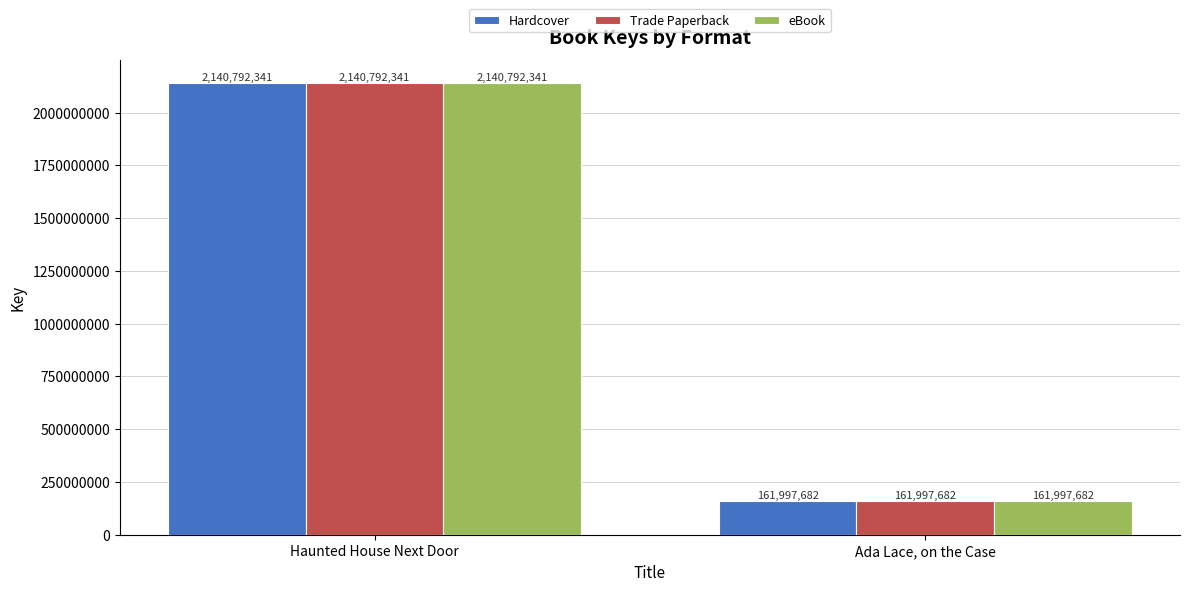

What is the average value of the Hardcover series?

1151395012